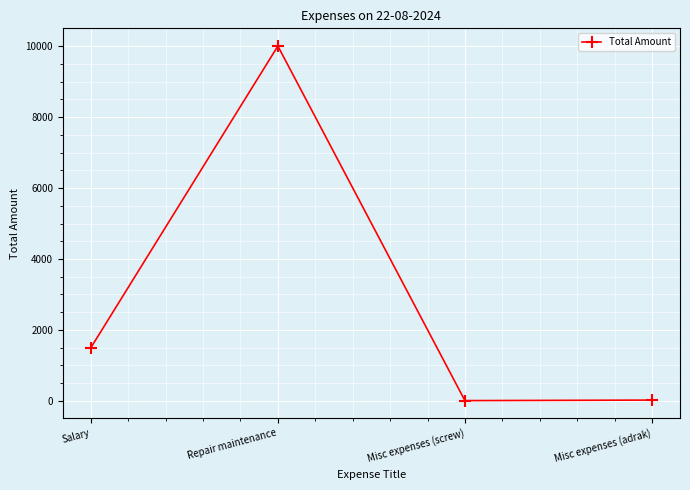

The value at Salary is 1500. True or false?

True